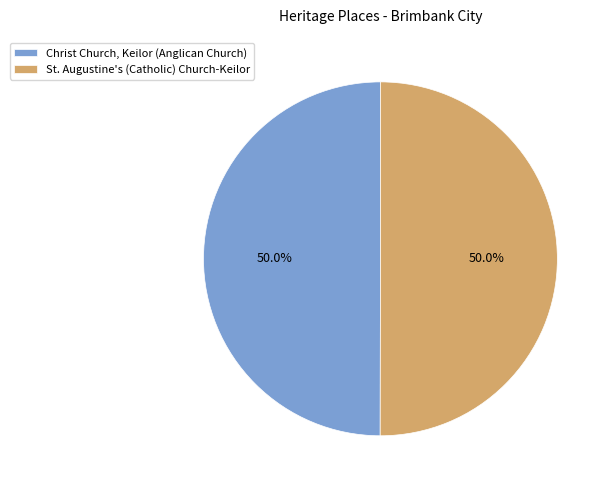

Combined, what portion of the pie is Christ Church, Keilor (Anglican Church) and St. Augustine's (Catholic) Church-Keilor?

100.0%